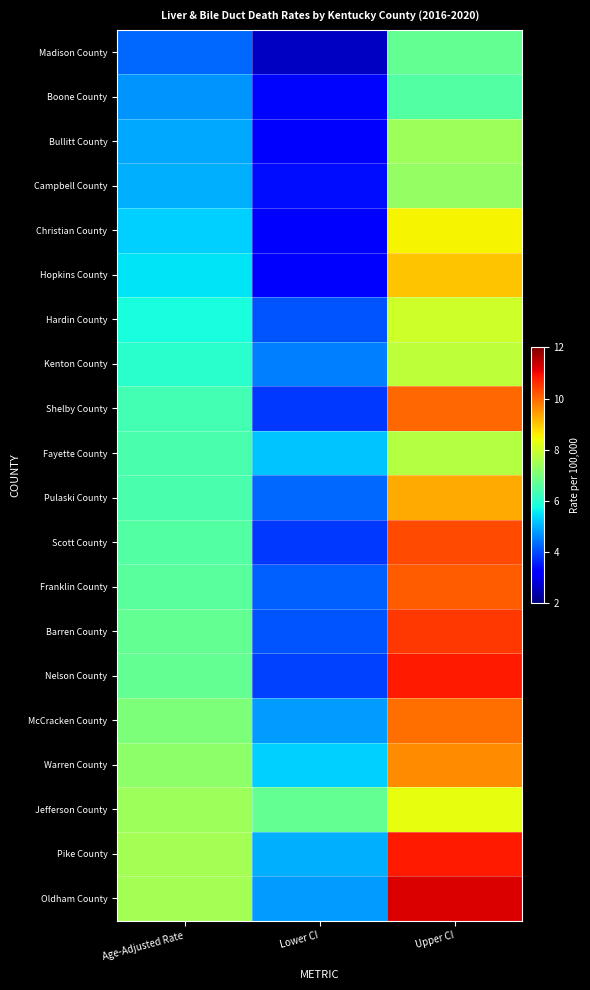

How many distinct data groups are displayed?

20